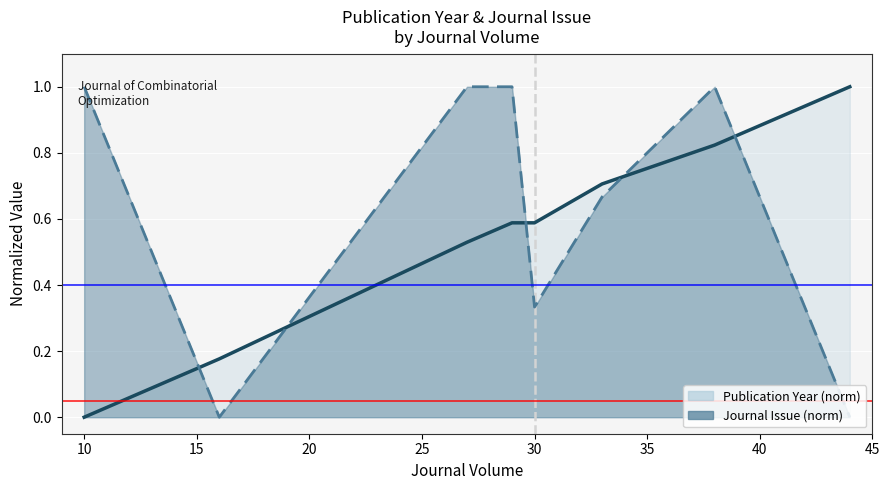

The Journal Issue series shows 0.5 at 16. True or false?

False